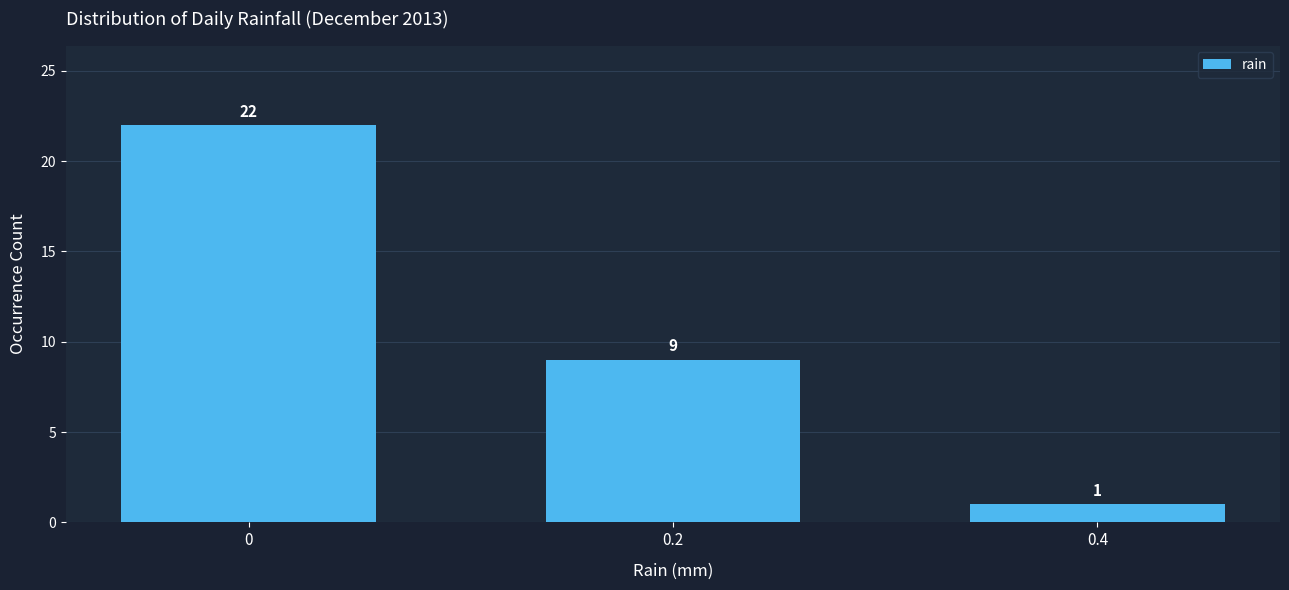

Reading right to left, what are all the values shown in this chart?

0.4=1	0.2=9	0=22